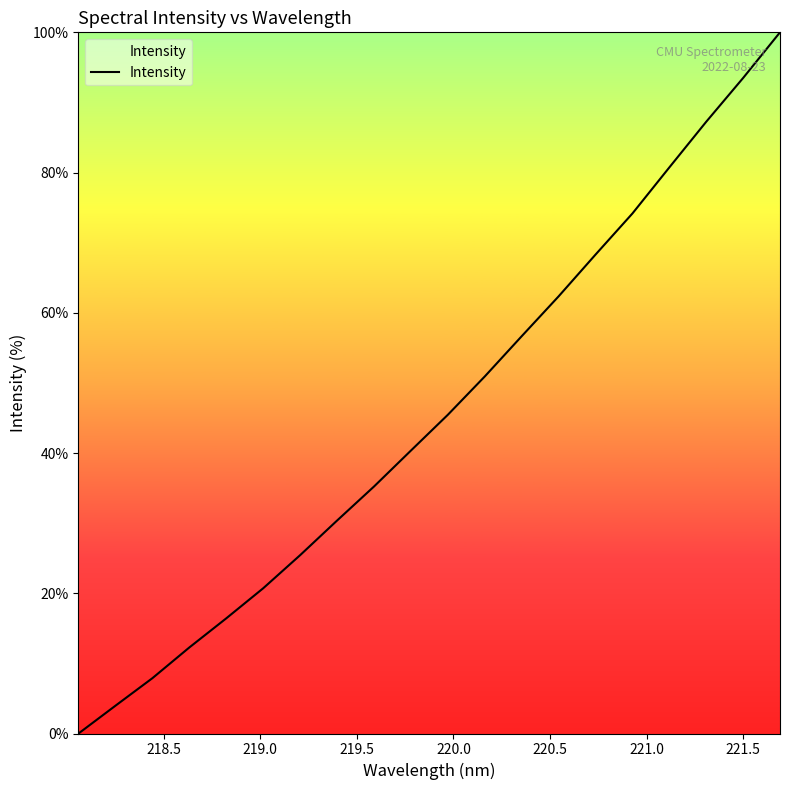

What is the greatest value displayed?

100.0